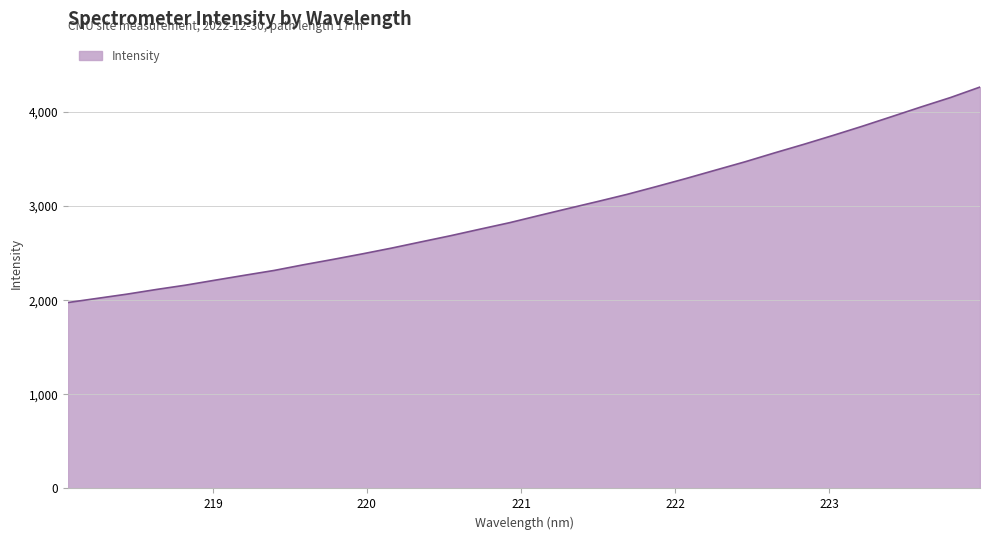

What is the minimum value shown in the chart?

1975.1